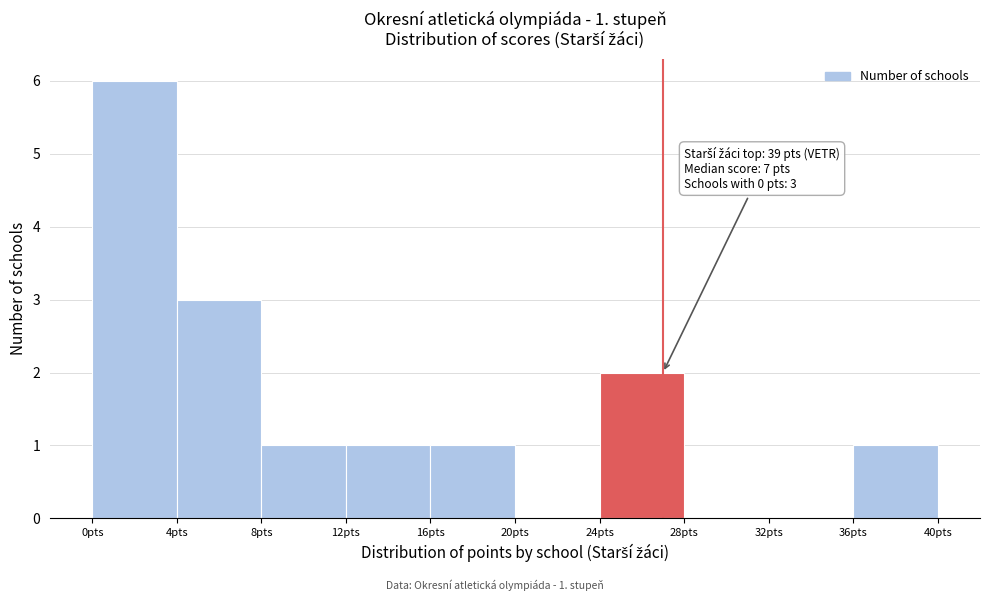

Which range on the x-axis has the tallest bar?

0 to 4